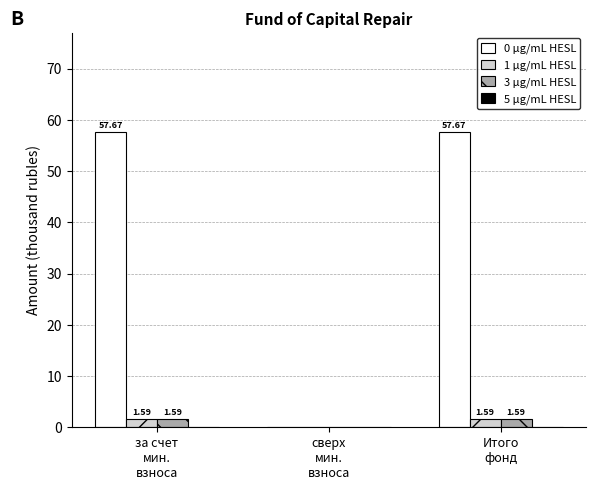

How many categories are shown in the chart?

3